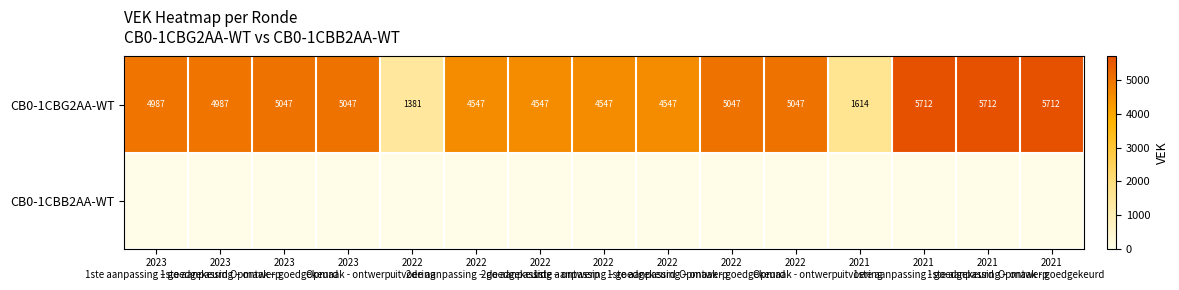

What is the highest value of the CB0-1CBG2AA-WT series?

5712